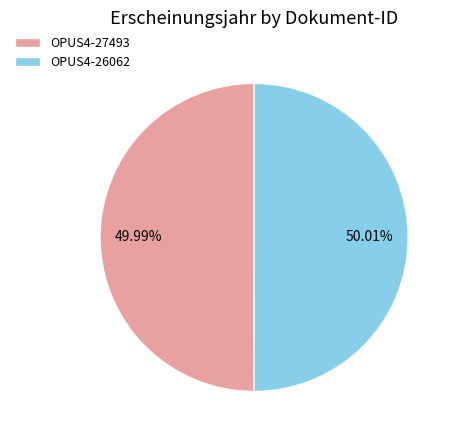

Approximately how many times larger is the value at OPUS4-27493 compared to OPUS4-26062?

1.0